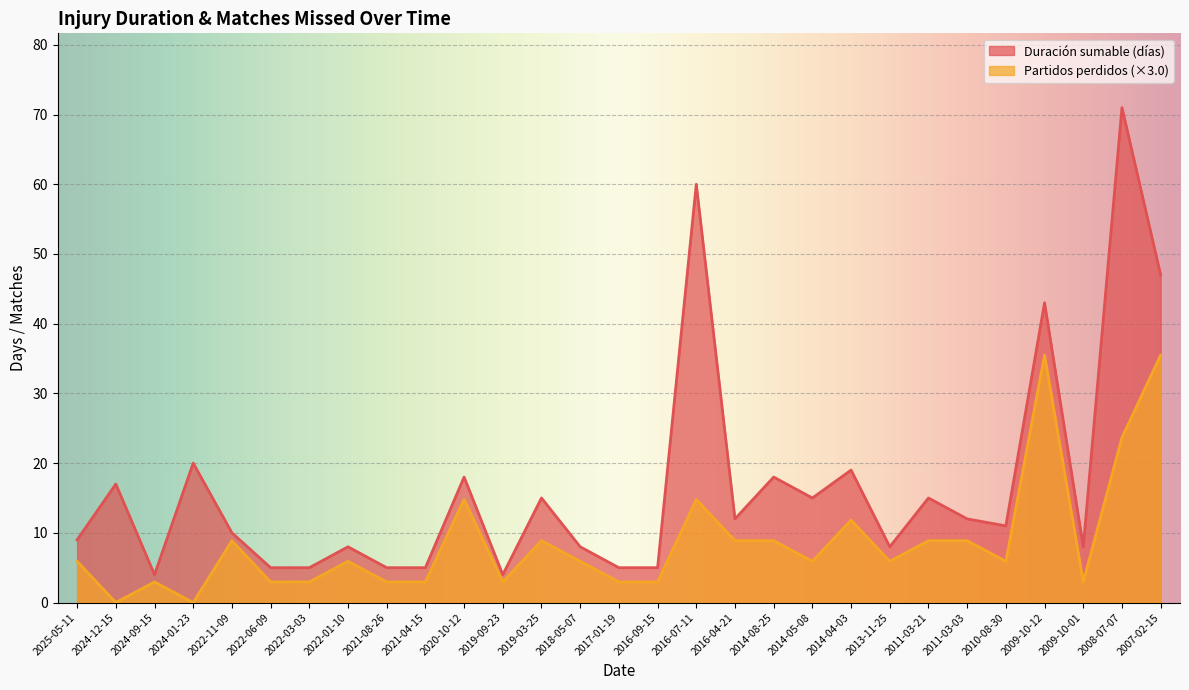

What position from the left is 2016-09-15?

16